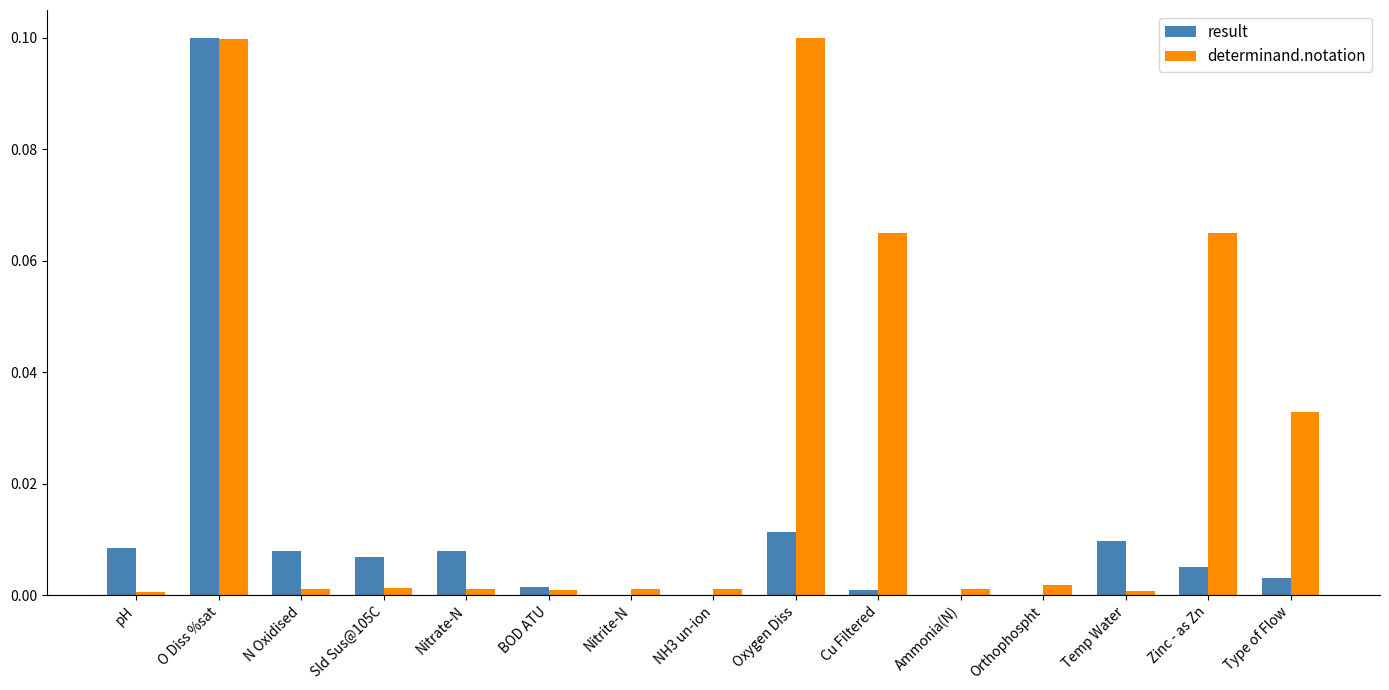

Between Sld Sus@105C and Cu Filtered, which series saw the biggest shift?

determinand.notation